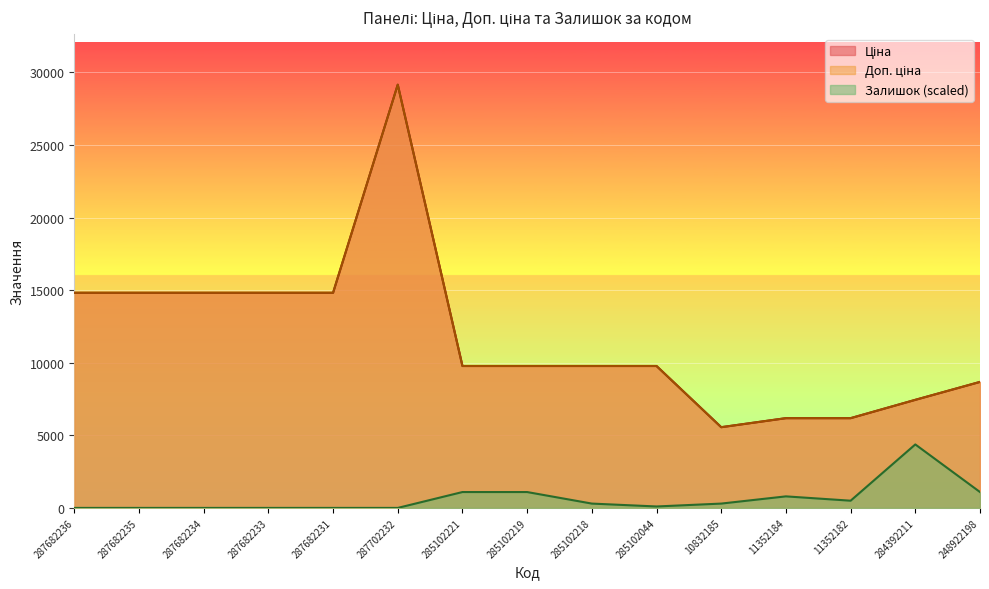

The Ціна series shows 8970.9 at 287682235. True or false?

False